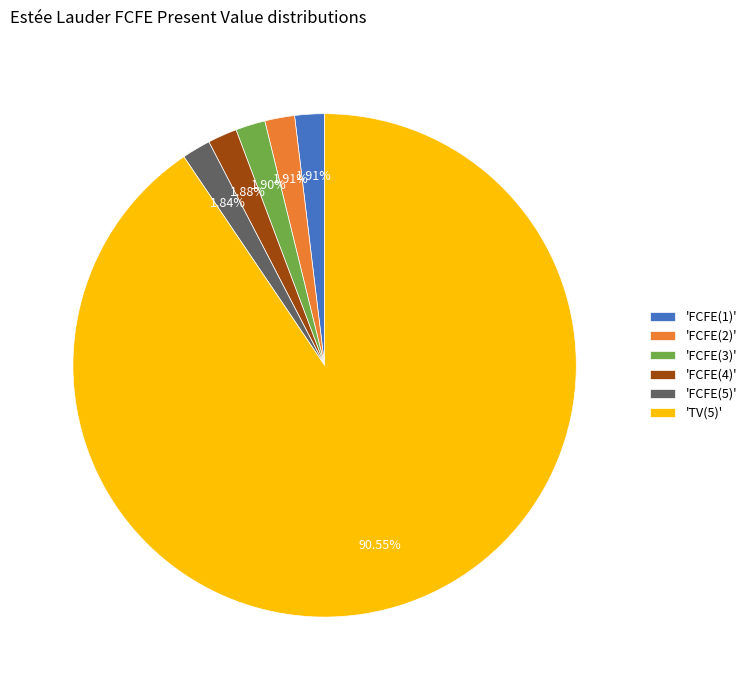

Is there any slice that represents more than half of the pie?

Yes